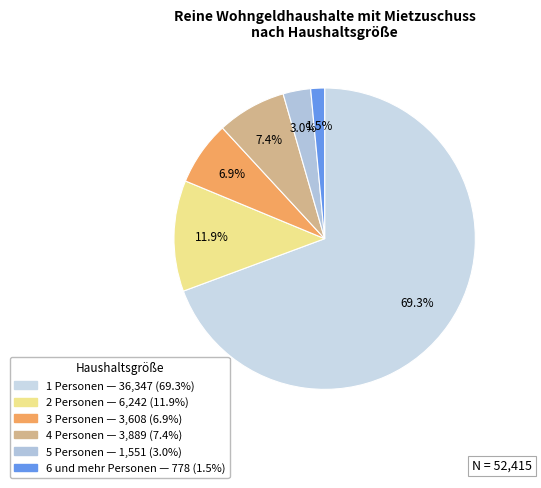

How many segments does this pie chart have?

6